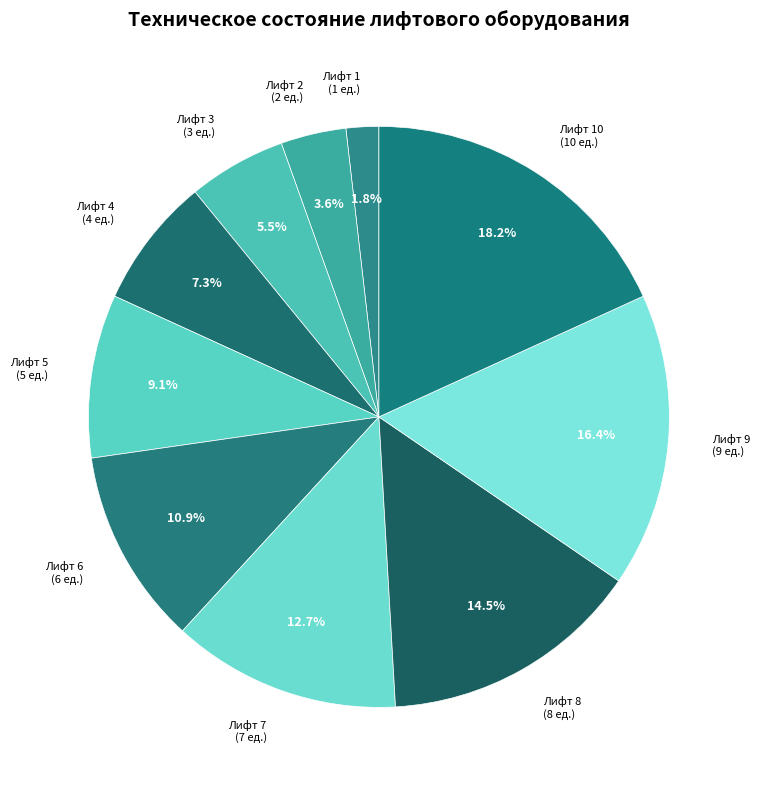

What is the ratio of the value at Лифт 5 to the value at Лифт 7?

0.7